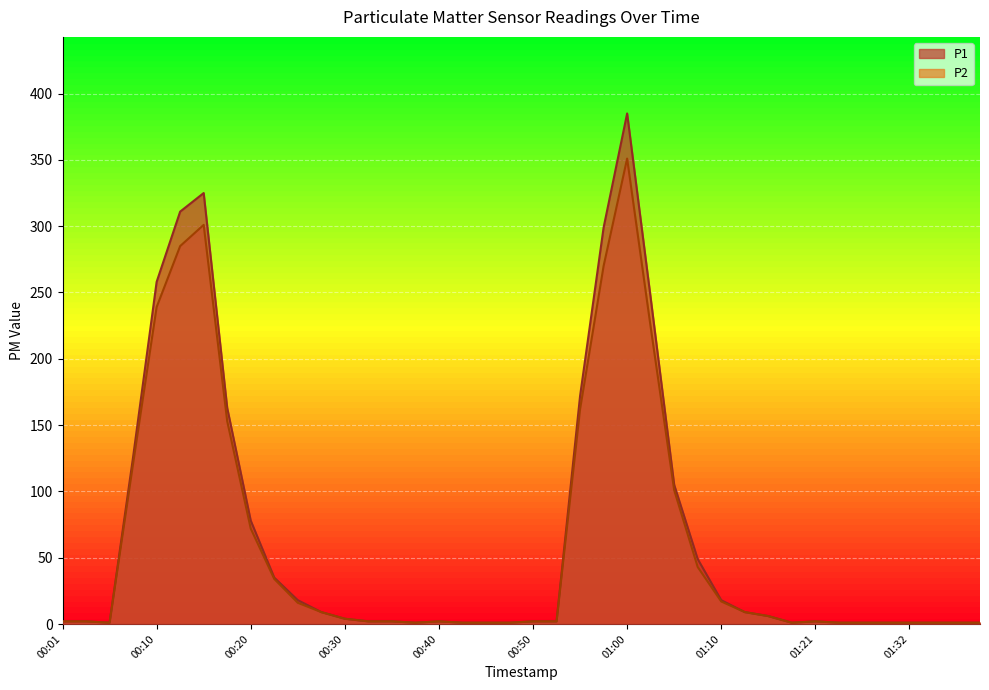

What is the sum of all P1 values?

2645